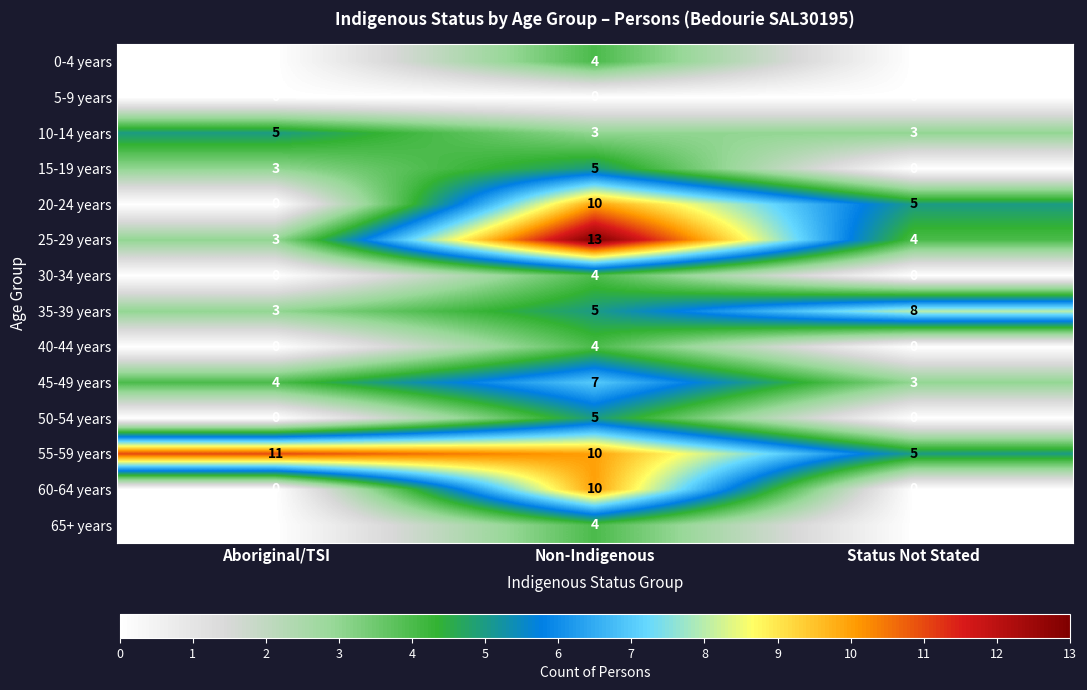

The value of 0-4 years at Non-Indigenous is 4. True or false?

True